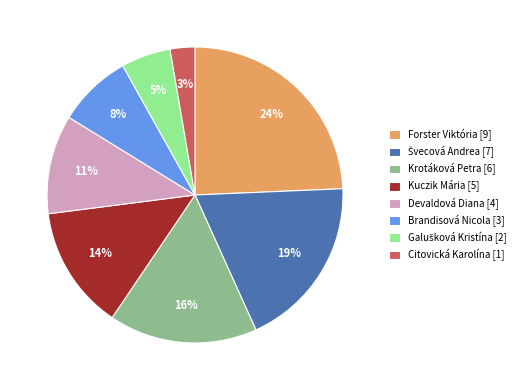

Does any single category account for the majority?

No